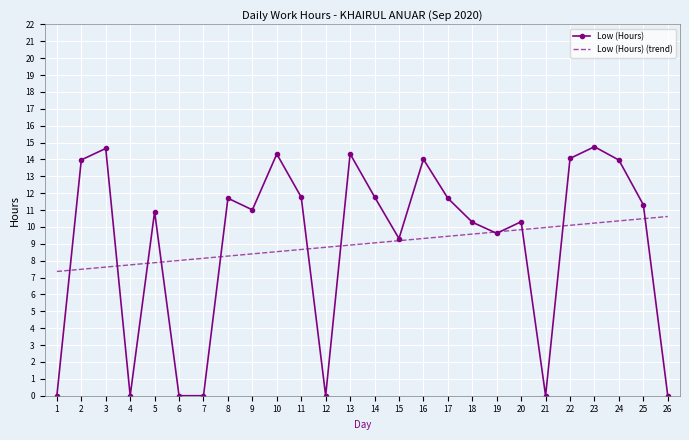

List the series in order of their peak value, highest first.

Low (Hours), Low (Hours) (trend)